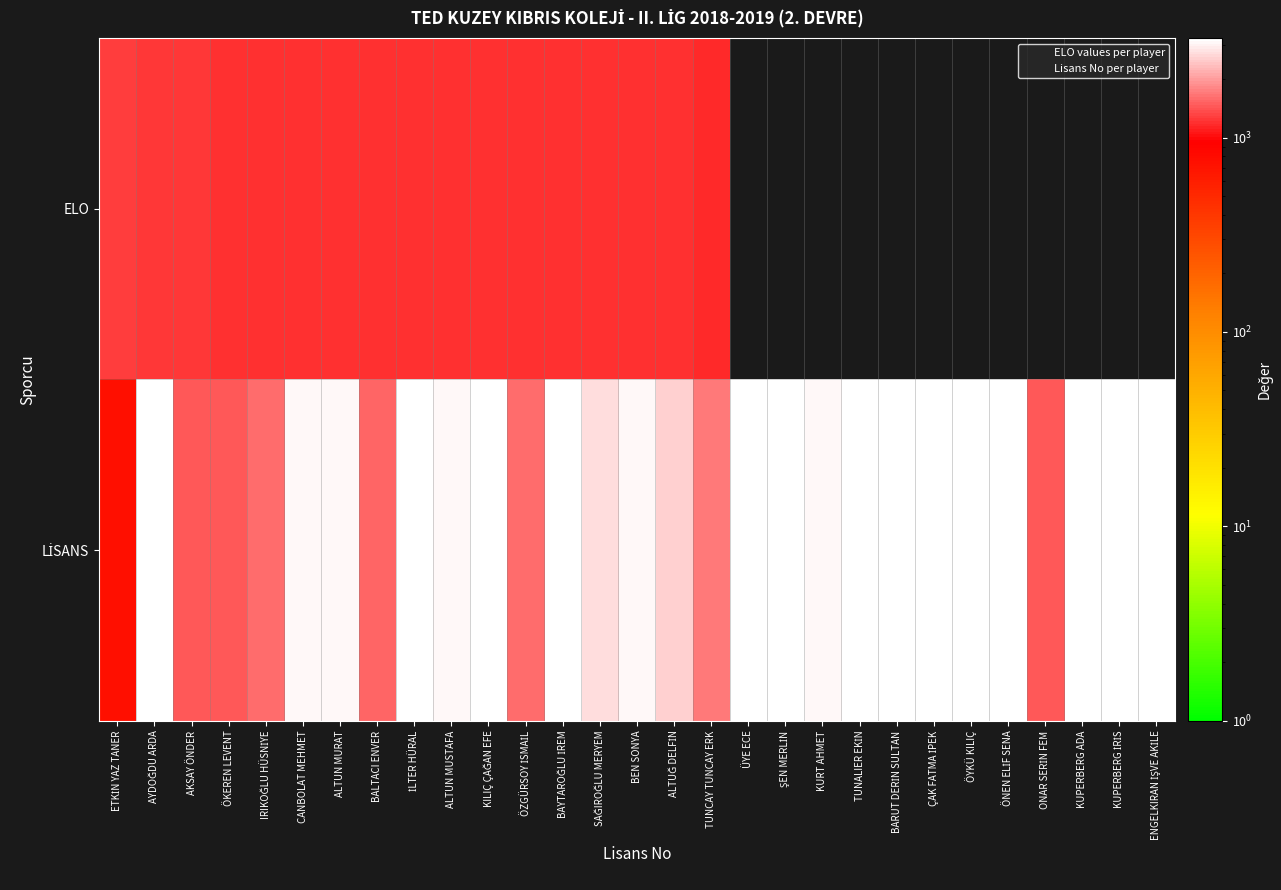

Which category has the lowest value across all series?

ÜYE ECE